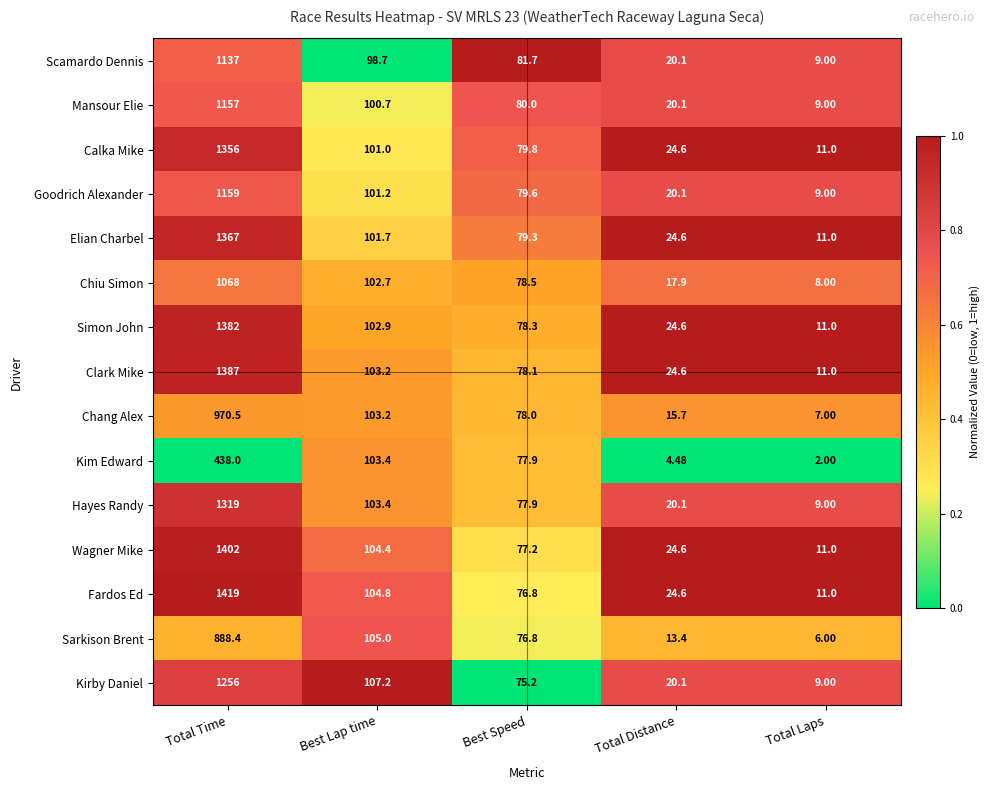

Which series has the largest total across all categories?

Fardos Ed